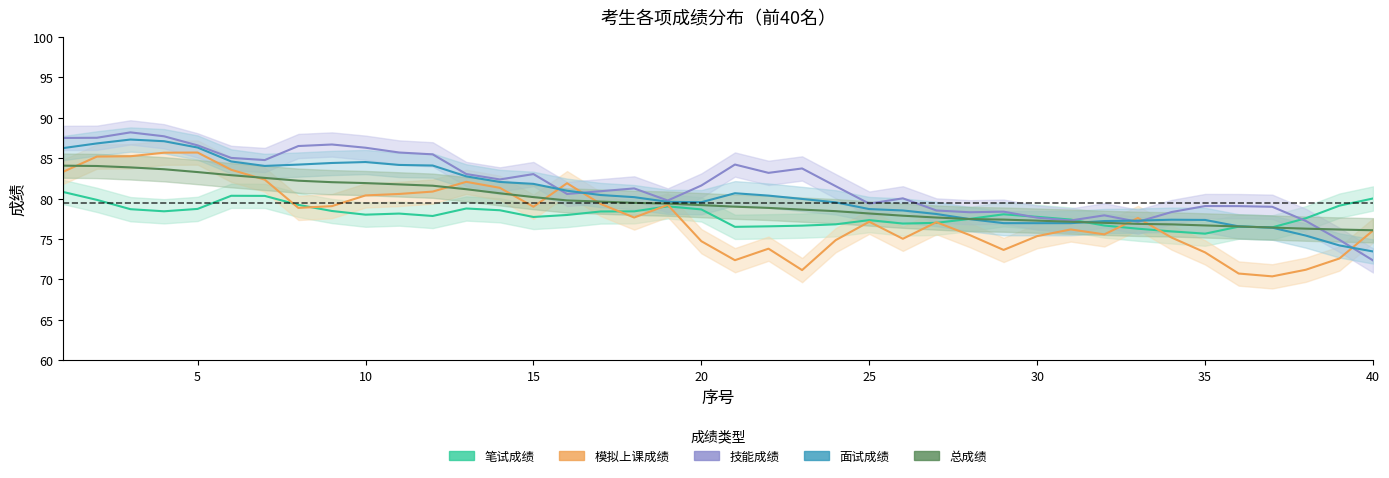

True or false: 笔试成绩 has a value of 76.1 at 34.

True